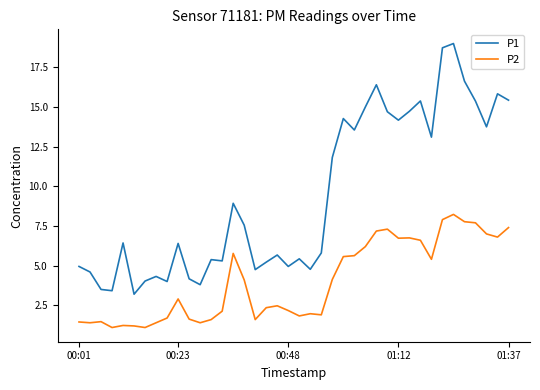

What is the sum of all P2 values?

160.2